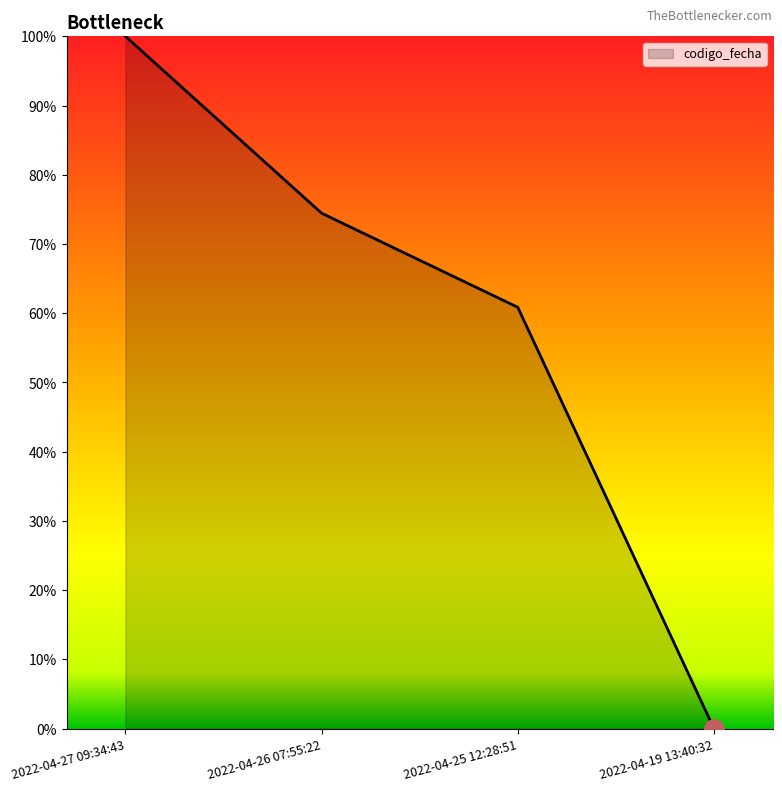

How many distinct data groups are displayed?

1